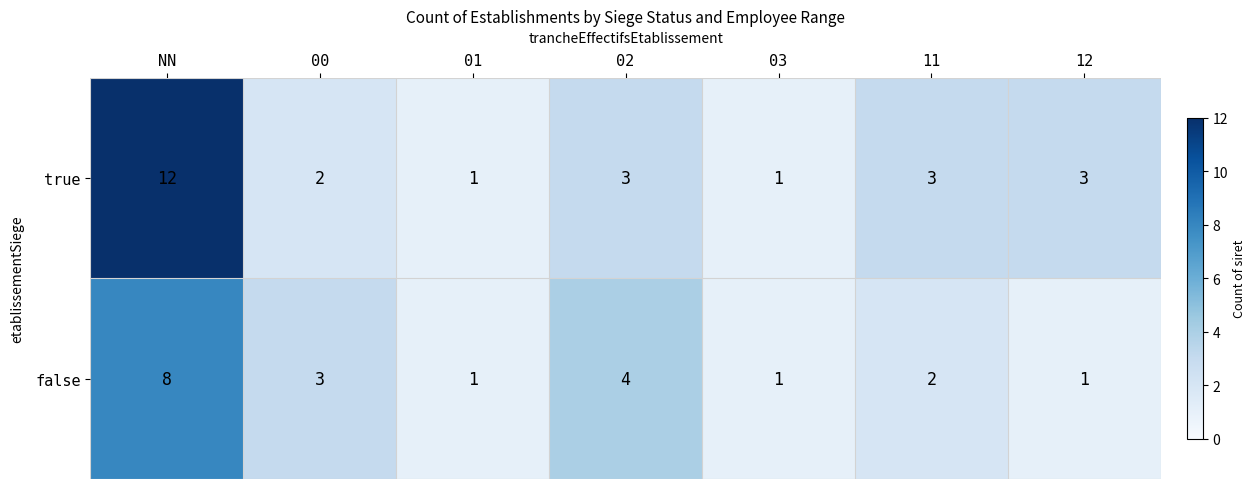

At which category does the chart reach its peak across all series?

NN